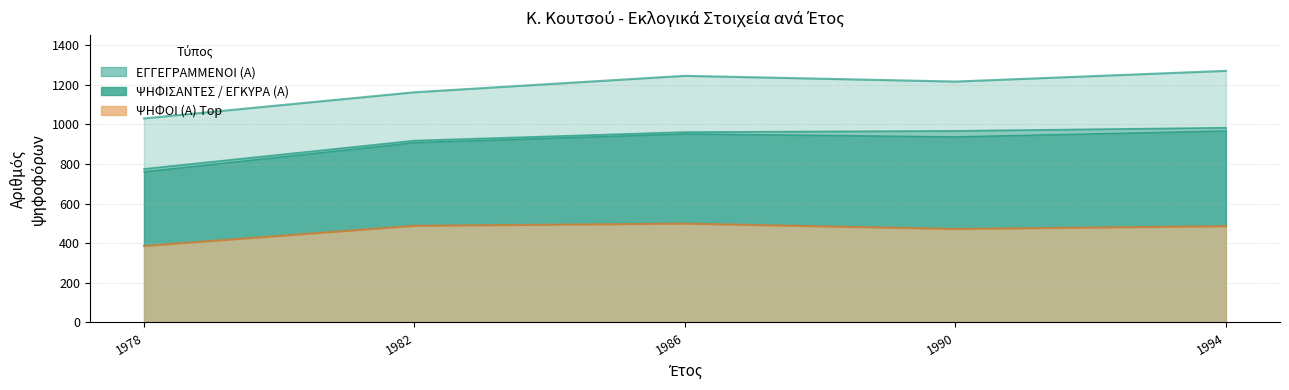

Does the chart display data point markers on the line(s)?

No